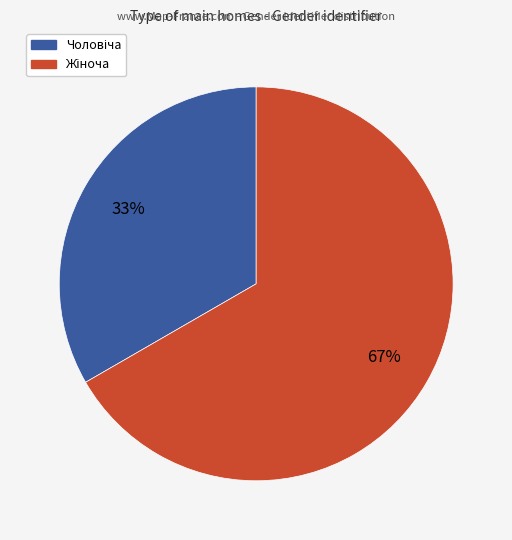

Is there any slice that represents more than half of the pie?

Yes